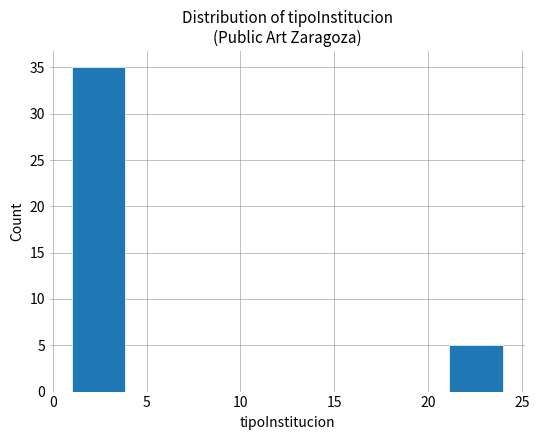

Reading left to right, list every bar in this chart as the range it spans on the x-axis followed by its height. Neither the bar edges nor the heights are printed on the chart, so give them approximately, as read against the axes.

1.0 to 4.0: 35
4.0 to 7.0: 0
7.0 to 9.5: 0
9.5 to 12.5: 0
12.5 to 15.5: 0
15.5 to 18.5: 0
18.5 to 21.0: 0
21.0 to 24.0: 5